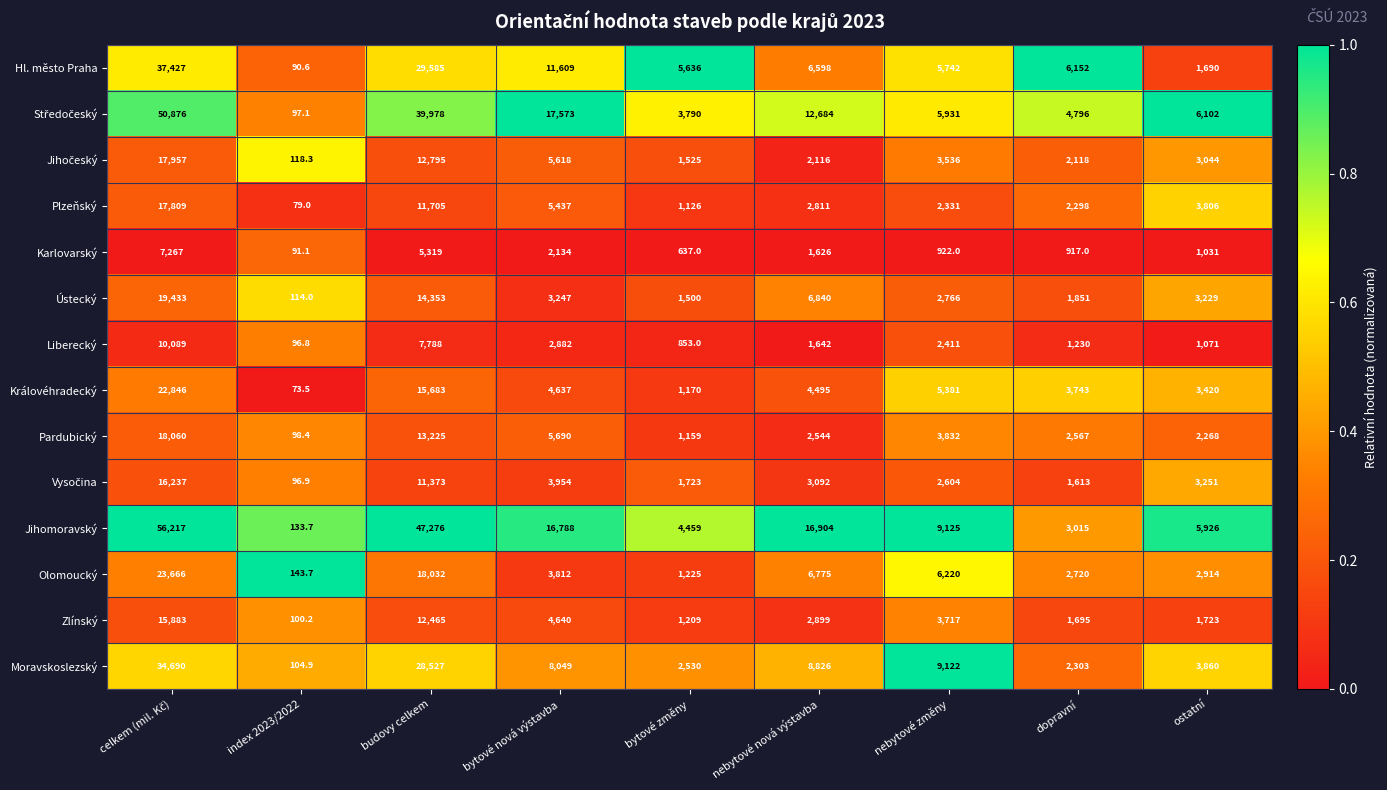

What is the total value across all series at bytové nová výstavba?

96070.0